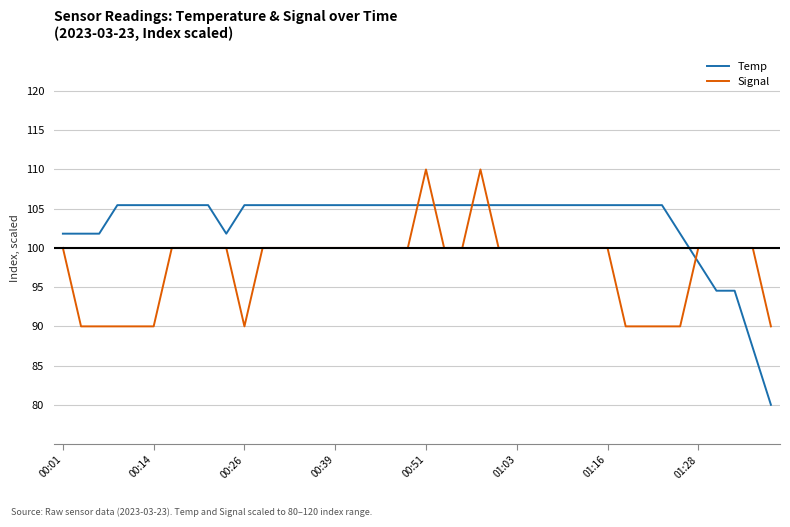

List the series in order of their peak value, highest first.

Signal, Temp